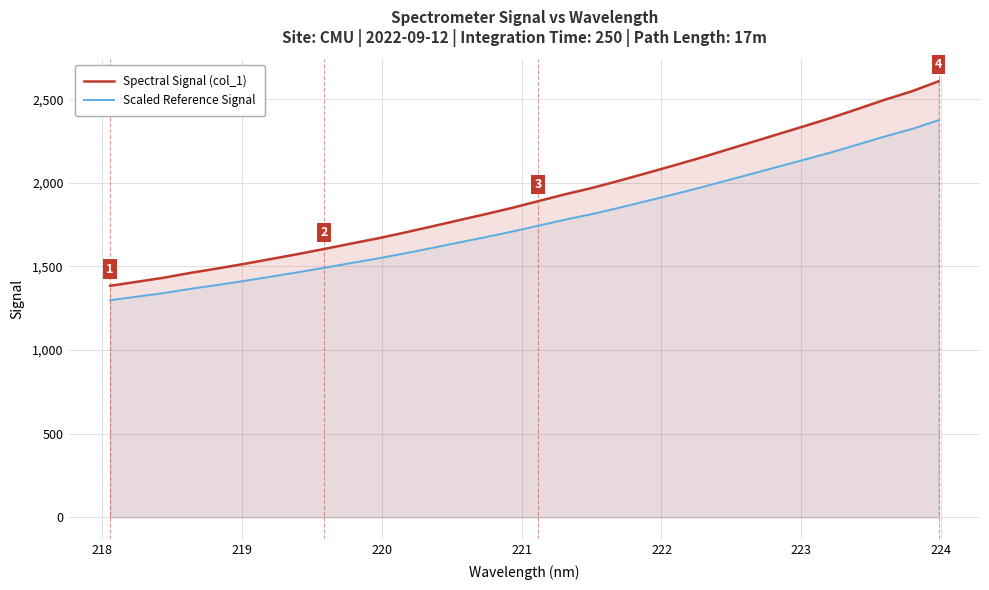

What is the smallest value displayed?

1298.2